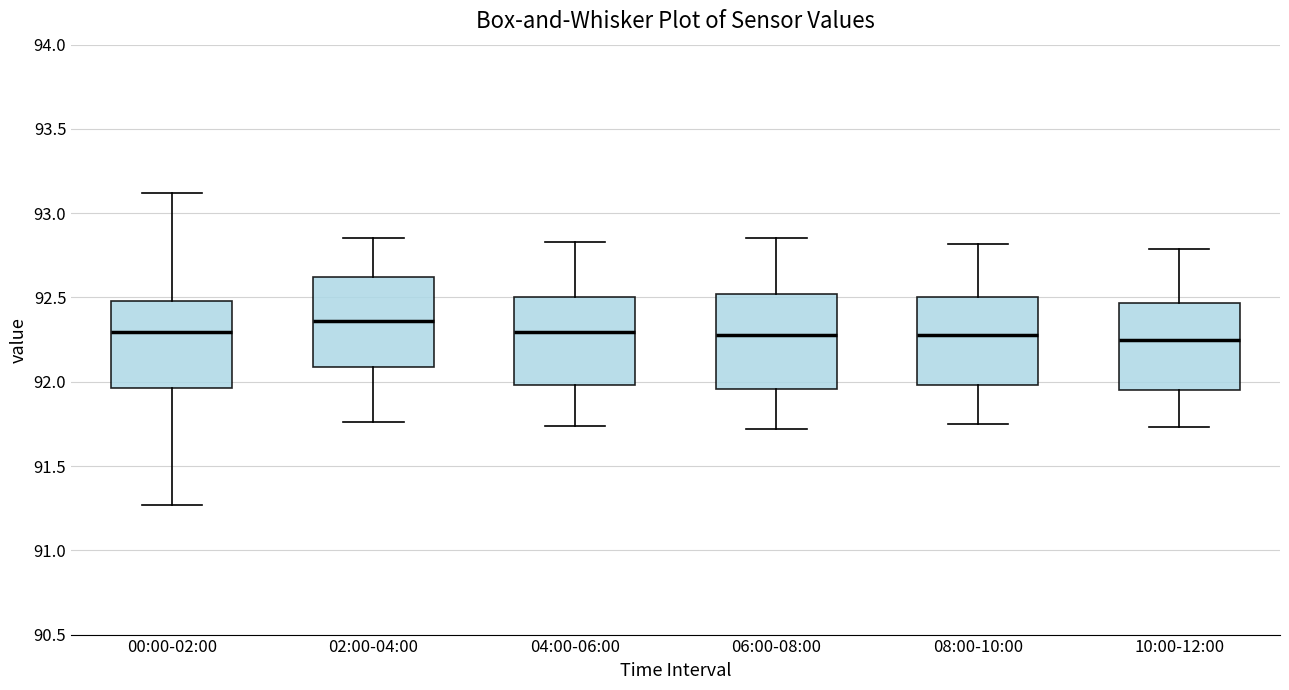

Where is the lower edge of the box for 00:00-02:00 on the y-axis? The values are not printed on the chart, so give them approximately, as read against the axis.

91.95